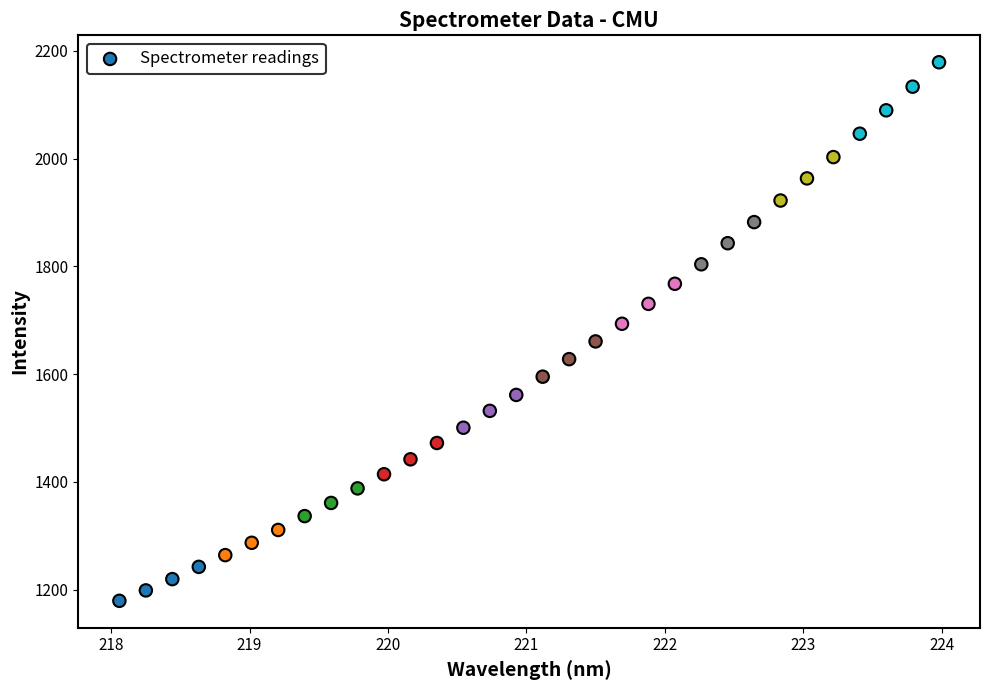

What is the range of X values (max minus min)?

5.9